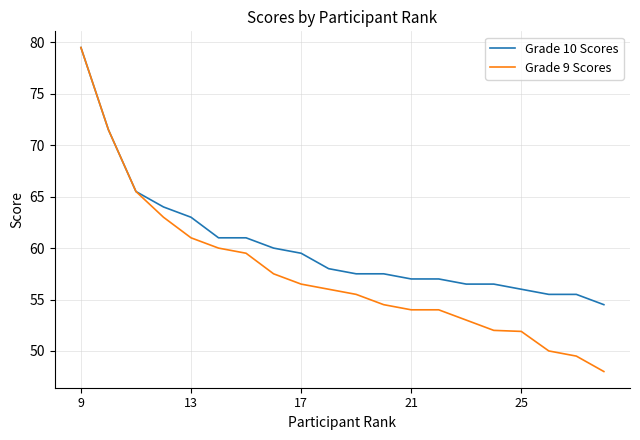

What is the smallest value displayed?

48.0